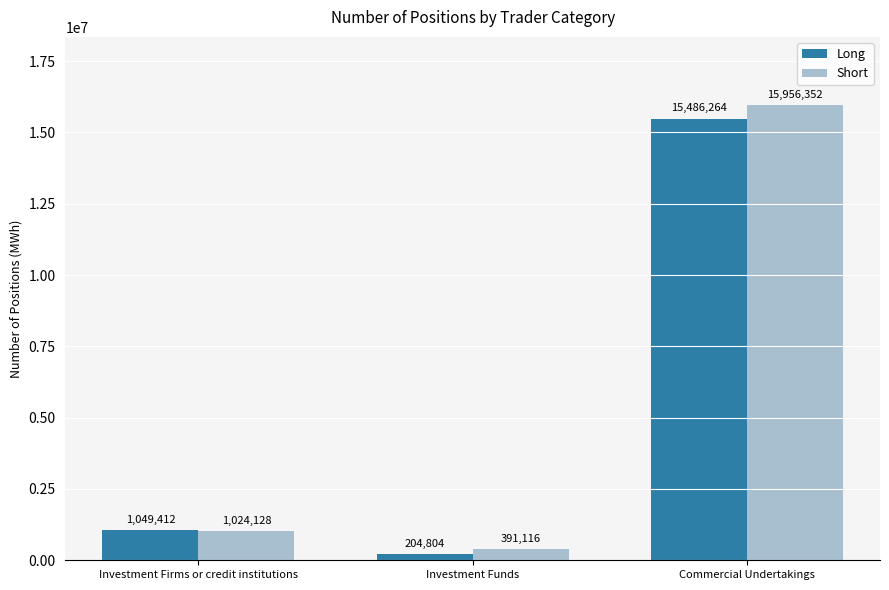

What is the value of the Short bar at the 3rd from the left?

15956352